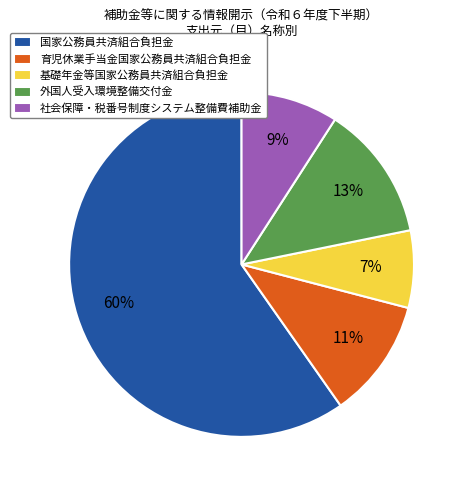

Which slice is the largest?

国家公務員共済組合負担金